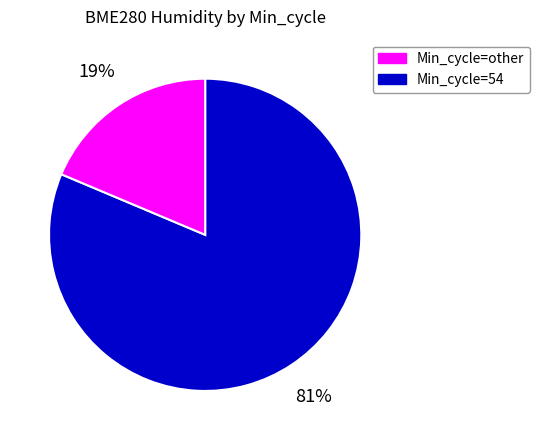

Is there any slice that represents more than half of the pie?

Yes